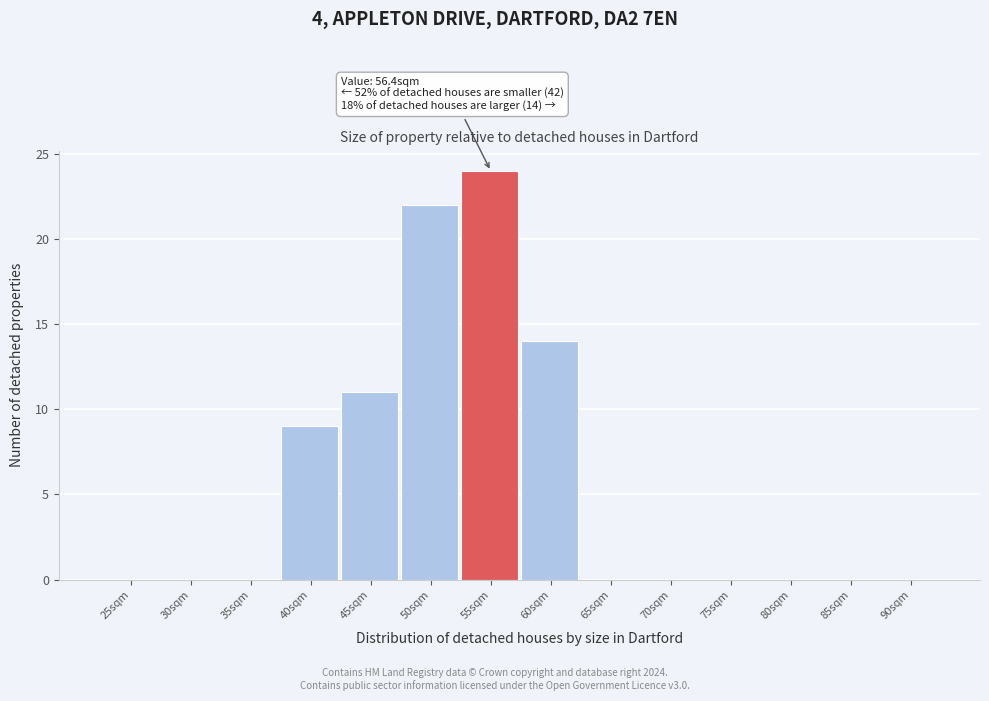

Reading right to left, transcribe all the data shown in this chart.

90sqm=0	85sqm=0	80sqm=0	75sqm=0	70sqm=0	65sqm=0	60sqm=14	55sqm=24	50sqm=22	45sqm=11	40sqm=9	35sqm=0	30sqm=0	25sqm=0